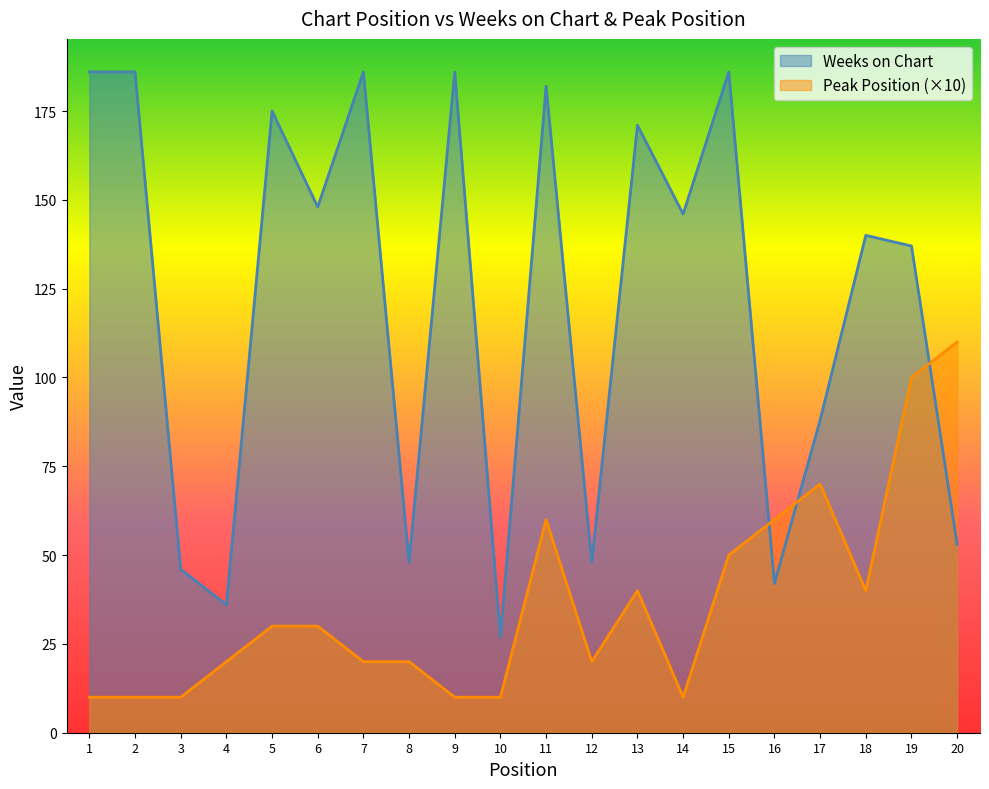

Is it true that Peak Position equals 20 at 4?

True